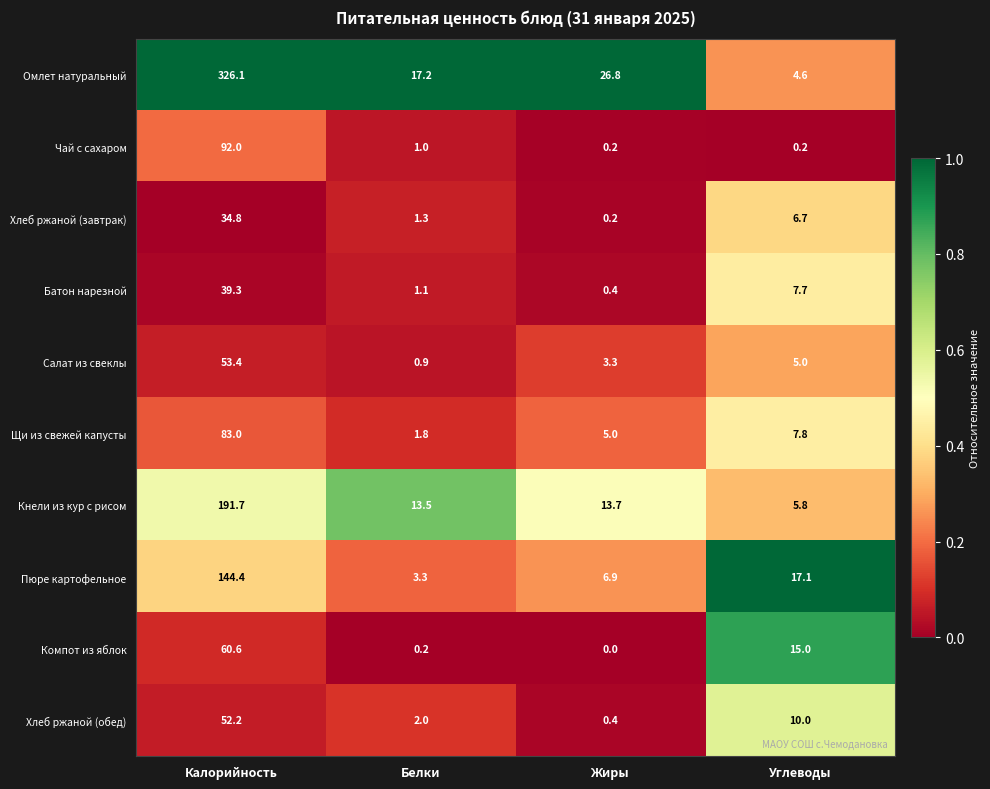

How many series are shown in this chart?

10